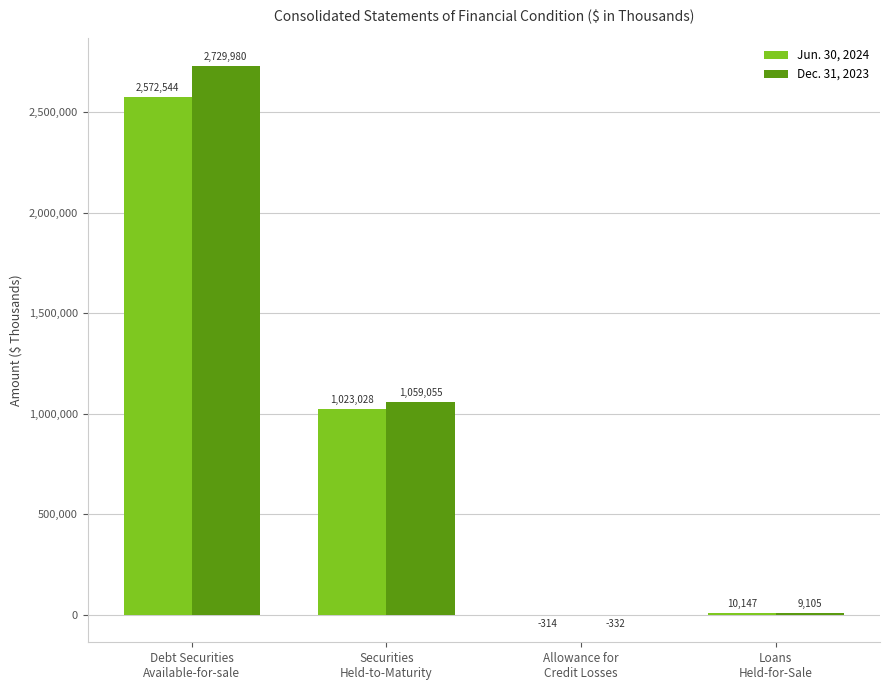

Which series has the largest total across all categories?

Dec. 31, 2023